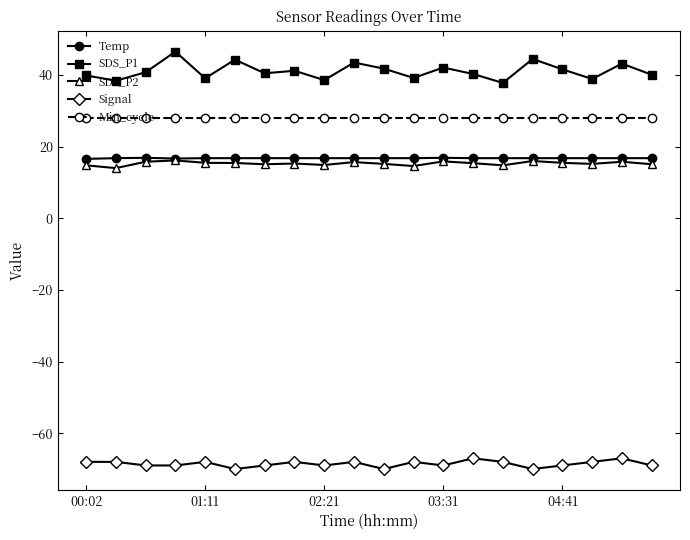

Which series has the largest range (max minus min)?

SDS_P1